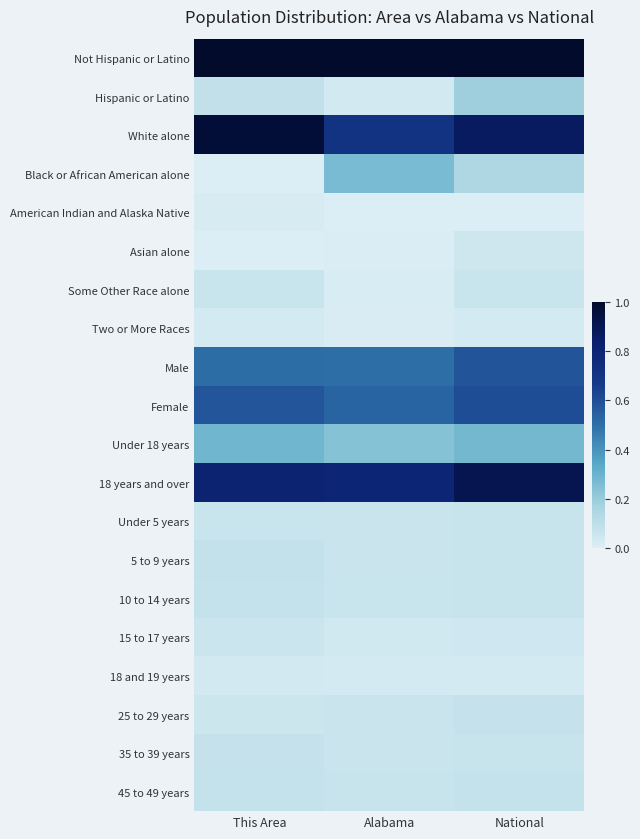

Reading left to right, extract all data points from this chart.

Not Hispanic or Latino: This Area=1.0	Alabama=1.0	National=1.0
Hispanic or Latino: This Area=0.1	Alabama=0.0	National=0.2
White alone: This Area=1.0	Alabama=0.7	National=0.9
Black or African American alone: This Area=0.0	Alabama=0.3	National=0.1
American Indian and Alaska Native: This Area=0.0	Alabama=0.0	National=0.0
Asian alone: This Area=0.0	Alabama=0.0	National=0.0
Some Other Race alone: This Area=0.1	Alabama=0.0	National=0.1
Two or More Races: This Area=0.0	Alabama=0.0	National=0.0
Male: This Area=0.5	Alabama=0.5	National=0.6
Female: This Area=0.6	Alabama=0.5	National=0.6
Under 18 years: This Area=0.3	Alabama=0.2	National=0.3
18 years and over: This Area=0.8	Alabama=0.8	National=0.9
Under 5 years: This Area=0.1	Alabama=0.1	National=0.1
5 to 9 years: This Area=0.1	Alabama=0.1	National=0.1
10 to 14 years: This Area=0.1	Alabama=0.1	National=0.1
15 to 17 years: This Area=0.1	Alabama=0.0	National=0.0
18 and 19 years: This Area=0.0	Alabama=0.0	National=0.0
25 to 29 years: This Area=0.1	Alabama=0.1	National=0.1
35 to 39 years: This Area=0.1	Alabama=0.1	National=0.1
45 to 49 years: This Area=0.1	Alabama=0.1	National=0.1